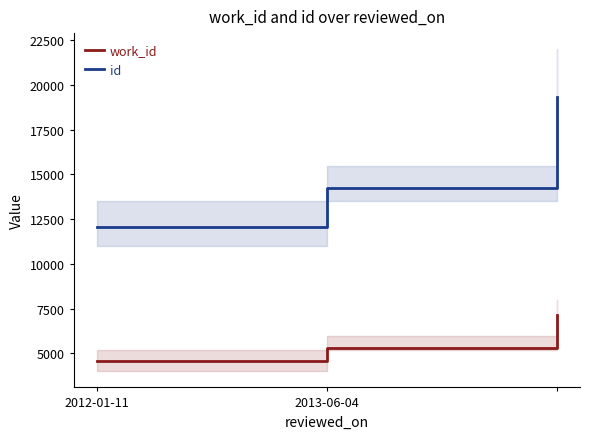

Which series has the widest spread of values?

id